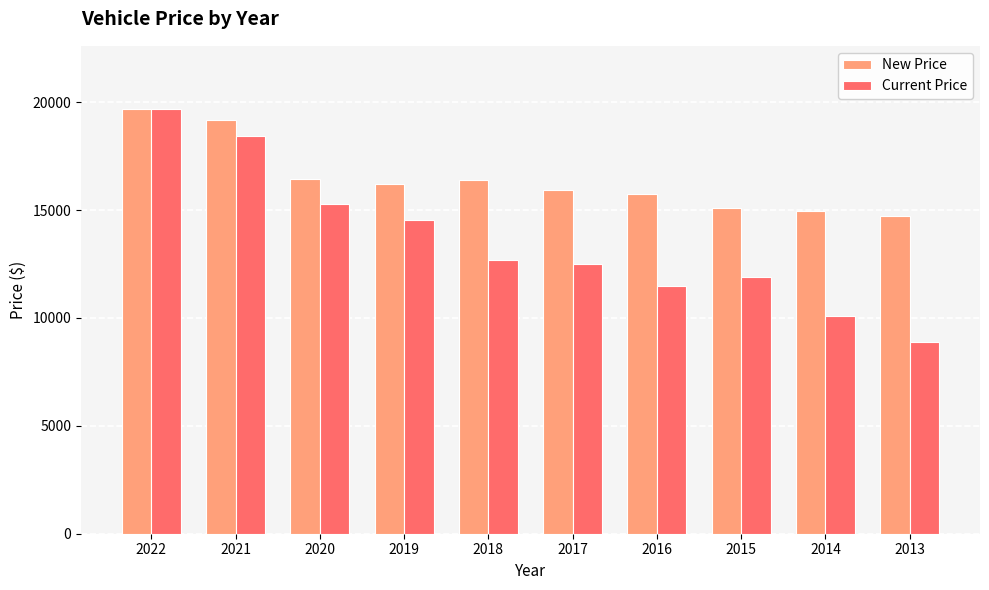

Rank the series by their average value, from lowest to highest.

Current Price, New Price